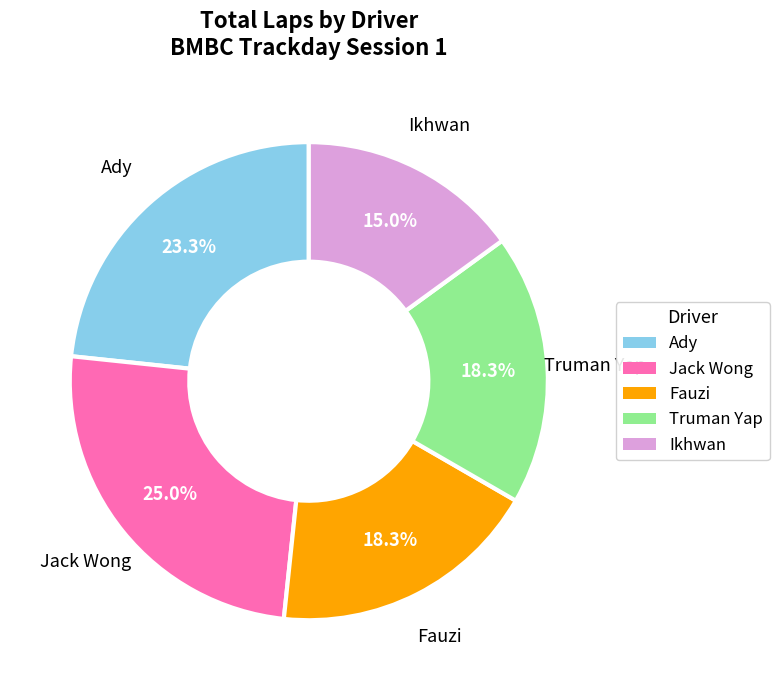

How many segments does this pie chart have?

5